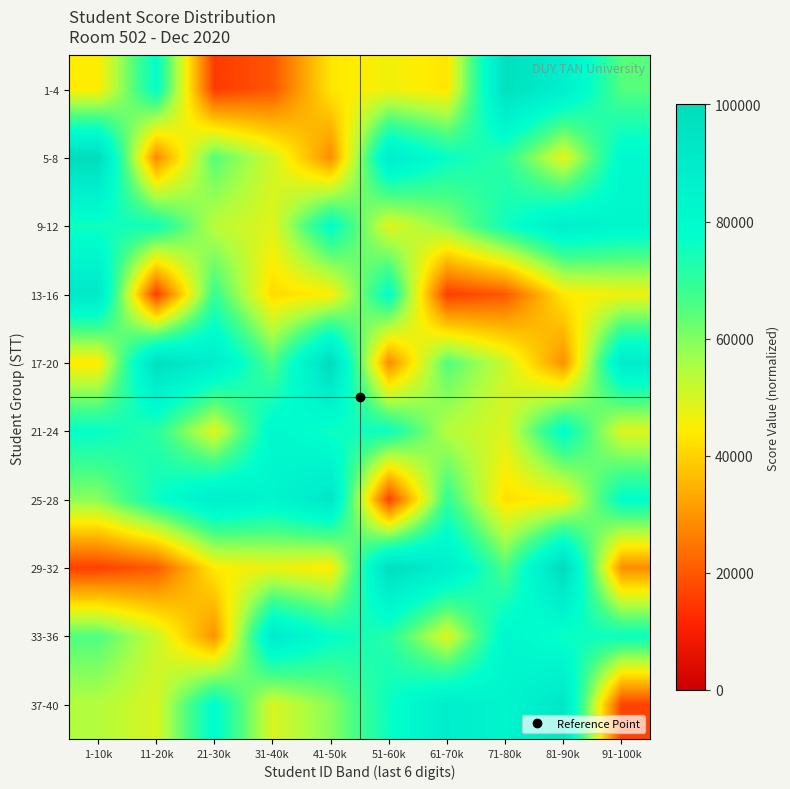

Reading left to right, transcribe all the data shown in this chart.

1-4: 1-10k=44334.1	11-20k=77832.9	21-30k=15239.2	31-40k=19695.8	41-50k=43415.4	51-60k=46171.7	61-70k=43193.6	71-80k=97095.8	81-90k=87812.9	91-100k=64769.2
5-8: 1-10k=99176.3	11-20k=27817.1	21-30k=64758.7	31-40k=50734.0	41-50k=28493.0	51-60k=89175.2	61-70k=76808.5	71-80k=70651.6	81-90k=48125.5	91-100k=81370.8
9-12: 1-10k=75171.6	11-20k=75182.2	21-30k=53437.5	31-40k=48695.7	41-50k=78561.6	51-60k=48463.4	61-70k=58284.9	71-80k=75256.1	81-90k=87950.2	91-100k=82754.3
13-16: 1-10k=92111.1	11-20k=15461.0	21-30k=68708.4	31-40k=41324.3	41-50k=44693.2	51-60k=78202.6	61-70k=15619.4	71-80k=20086.6	81-90k=43816.7	91-100k=46583.6
17-20: 1-10k=43616.0	11-20k=97528.8	21-30k=88256.4	31-40k=65223.4	41-50k=99640.9	51-60k=28292.3	61-70k=65244.5	71-80k=51230.3	81-90k=28999.9	91-100k=89692.7
21-24: 1-10k=77336.6	11-20k=71190.2	21-30k=48674.6	31-40k=81930.5	41-50k=75741.9	51-60k=75763.0	61-70k=54028.9	71-80k=49297.7	81-90k=79174.1	91-100k=49086.5
25-28: 1-10k=58918.6	11-20k=75900.3	21-30k=88604.9	31-40k=83419.6	41-50k=92787.0	51-60k=16147.4	61-70k=69405.4	71-80k=42031.9	81-90k=45052.3	91-100k=78561.6
29-32: 1-10k=15978.5	11-20k=20445.7	21-30k=44175.7	31-40k=46942.7	41-50k=43975.1	51-60k=97887.8	61-70k=88615.5	71-80k=65582.4	81-90k=100000.0	91-100k=28651.4
33-36: 1-10k=65603.5	11-20k=51589.4	21-30k=29359.0	31-40k=90051.7	41-50k=77695.6	51-60k=71549.3	61-70k=49033.7	71-80k=82289.6	81-90k=76101.0	91-100k=76122.1
37-40: 1-10k=54388.0	11-20k=49656.8	21-30k=79533.2	31-40k=49445.6	41-50k=59277.6	51-60k=76259.4	61-70k=88964.0	71-80k=83778.6	81-90k=93146.1	91-100k=16506.5